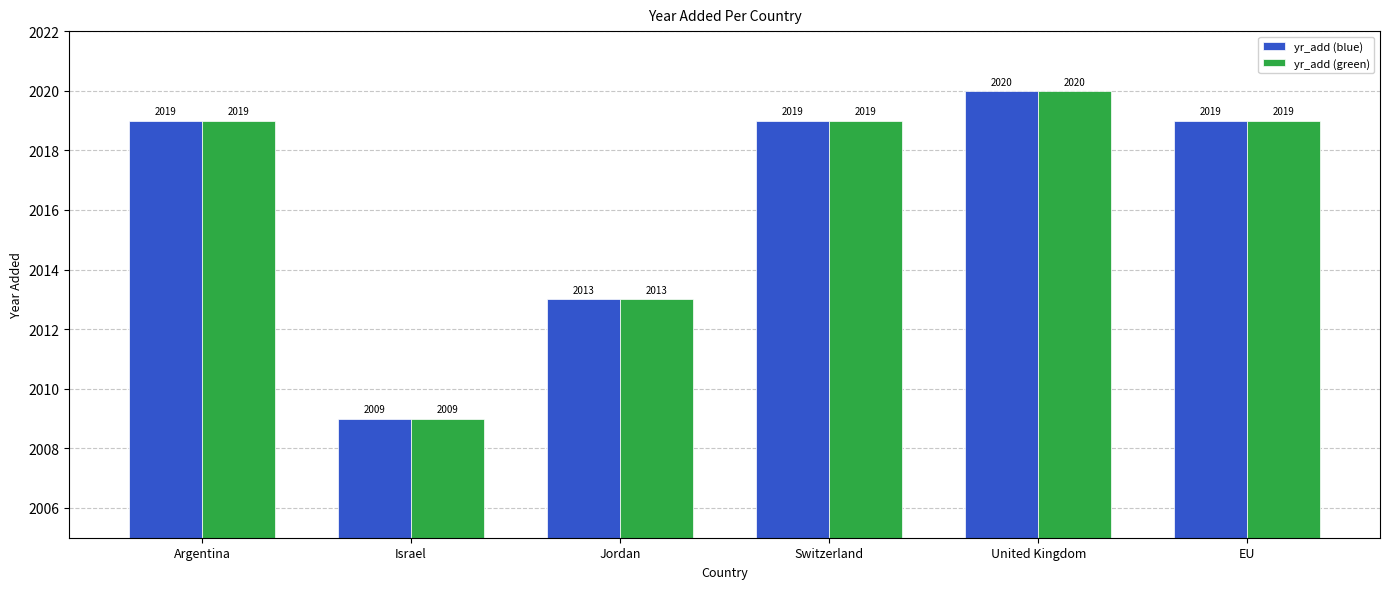

What is the difference between the yr_add (blue) values at Jordan and Israel?

4